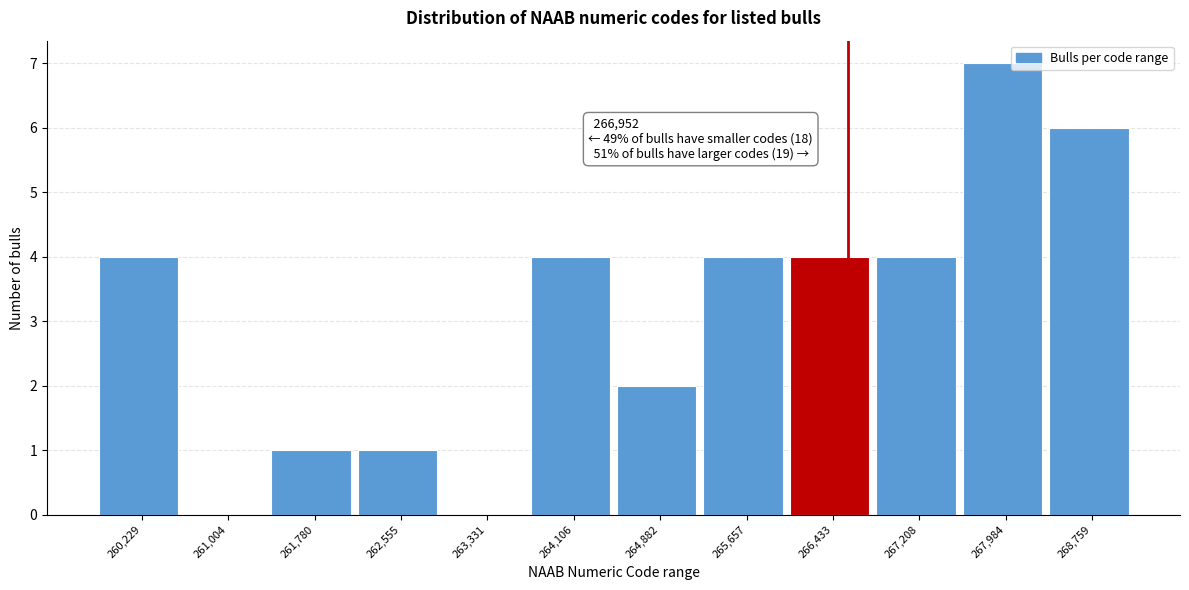

Reading left to right, transcribe all the data shown in this chart.

260,229=4	261,004=0	261,780=1	262,555=1	263,331=0	264,106=4	264,882=2	265,657=4	266,433=4	267,208=4	267,984=7	268,759=6